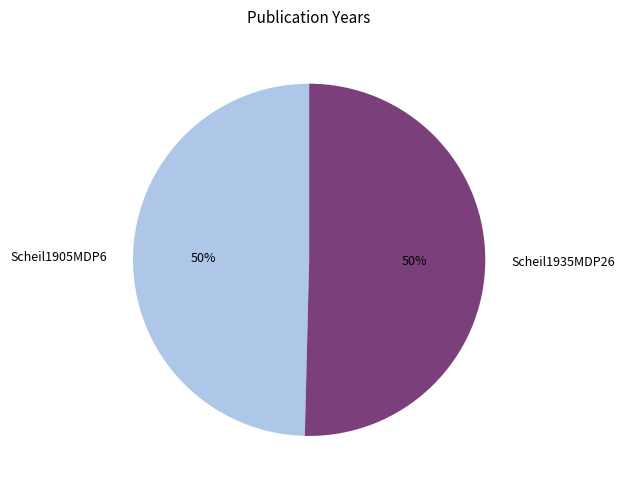

What percentage is the Scheil1935MDP26 slice, to the nearest percent?

50%